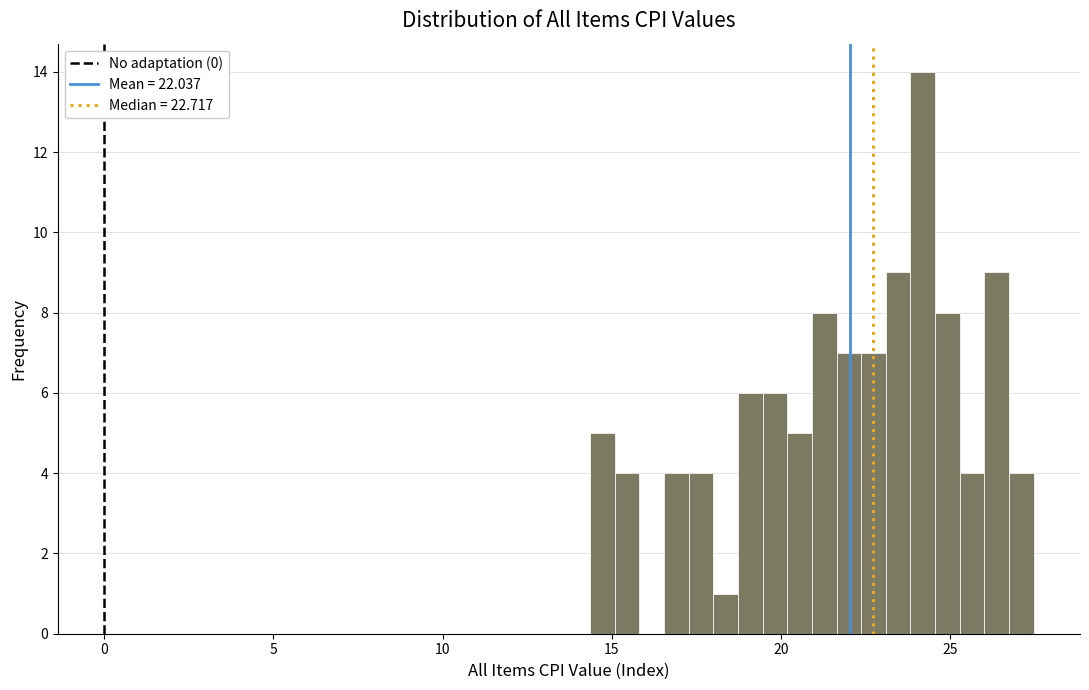

Around what value on the x-axis is the tallest bar? Give the approximate position of its centre, as read against the axis.

24.0